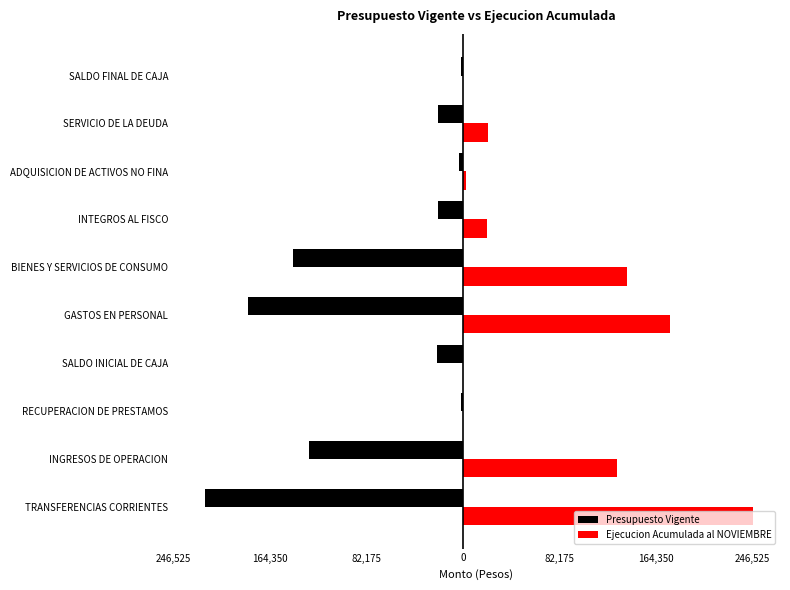

Rank the series by their average value, from lowest to highest.

Presupuesto Vigente, Ejecucion Acumulada al NOVIEMBRE